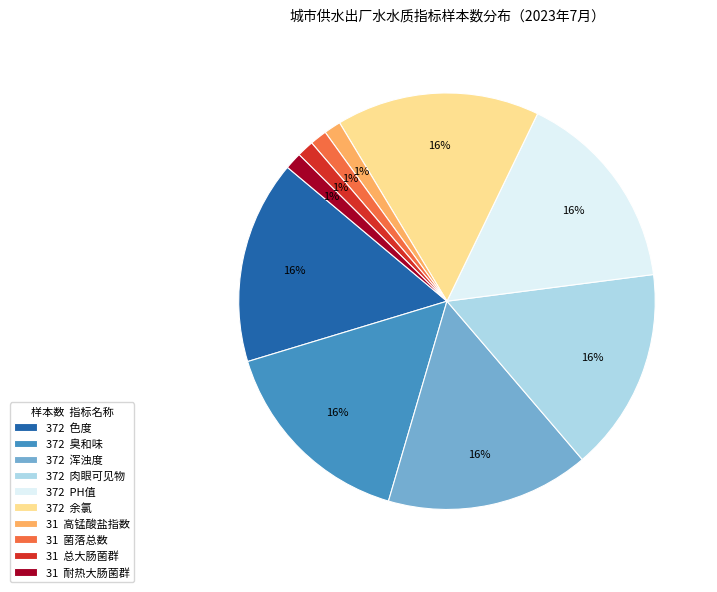

Is there any slice that represents more than half of the pie?

No